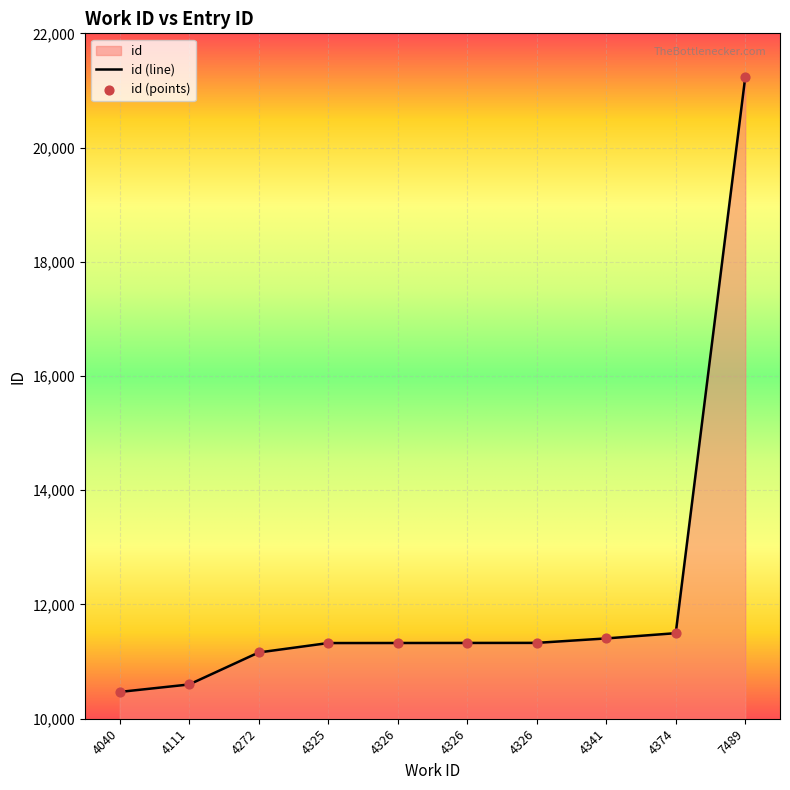

Approximately how many times larger is the value at 7489 compared to 4040?

2.0